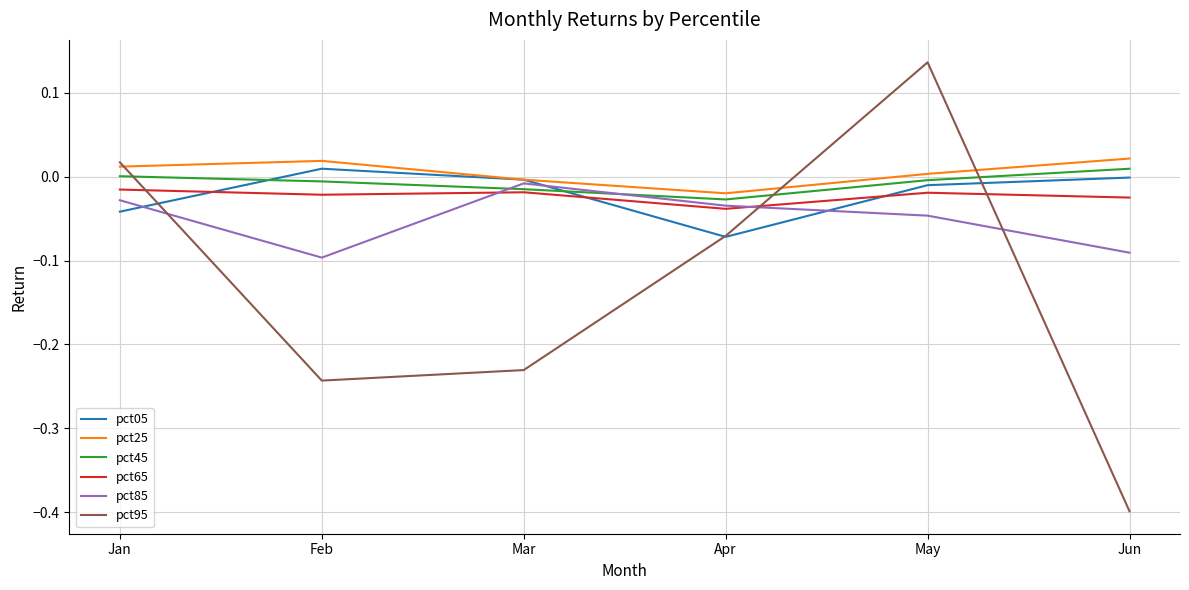

Which series has the largest total across all categories?

pct25